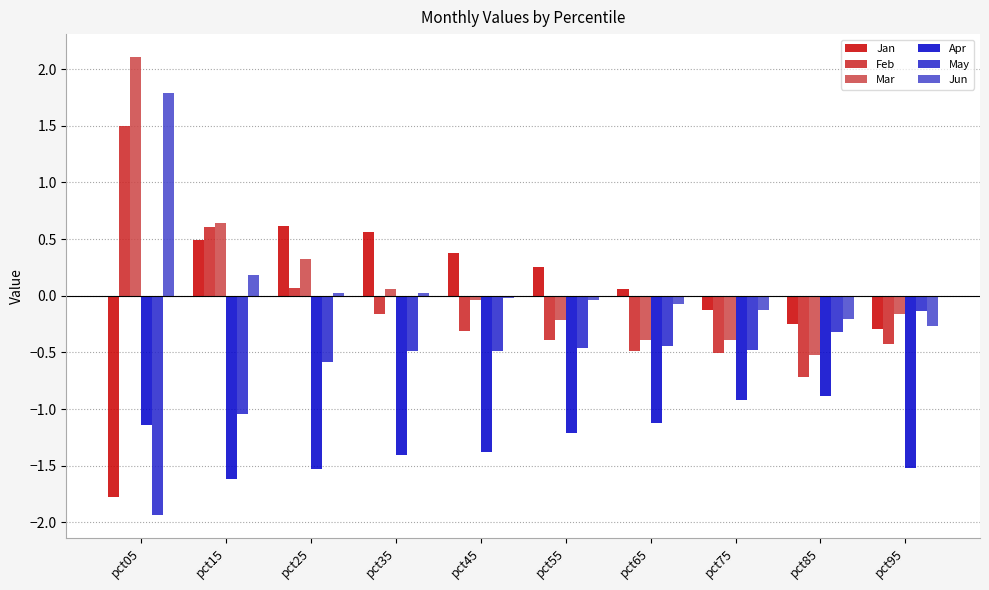

What is the value of the Apr bar at the 1st from the left?

-1.1